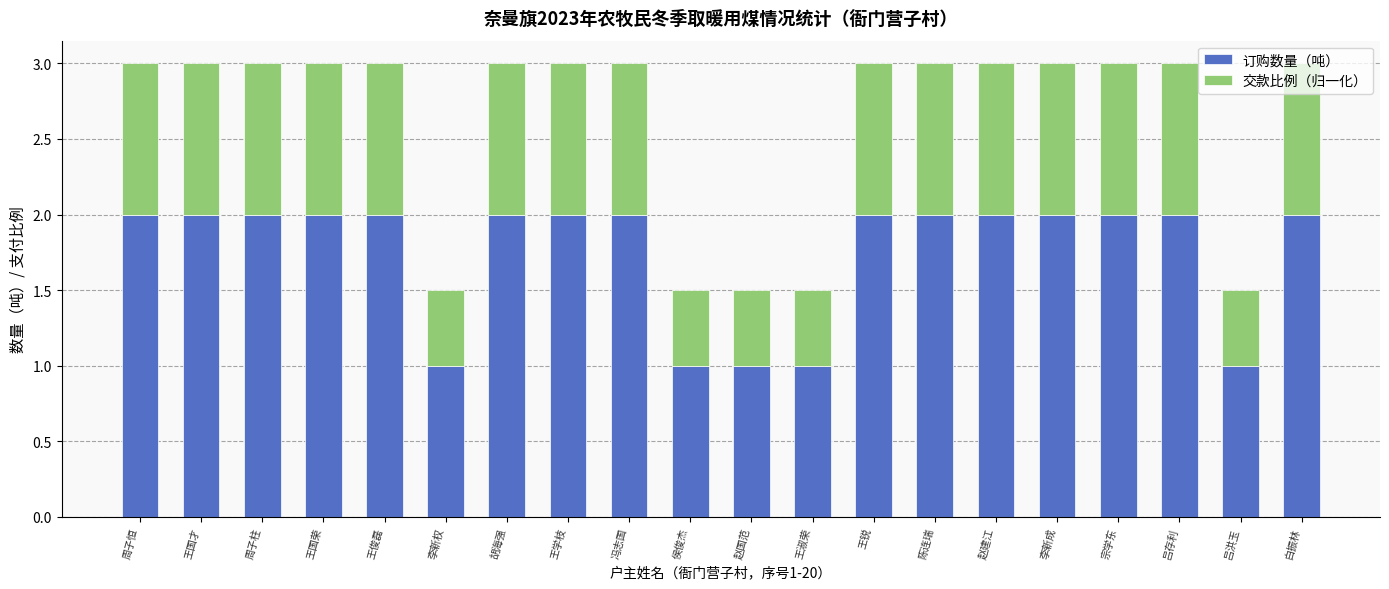

What is the sum of the 订购数量（吨） values at 赵国范 and 胡海强?

3.0